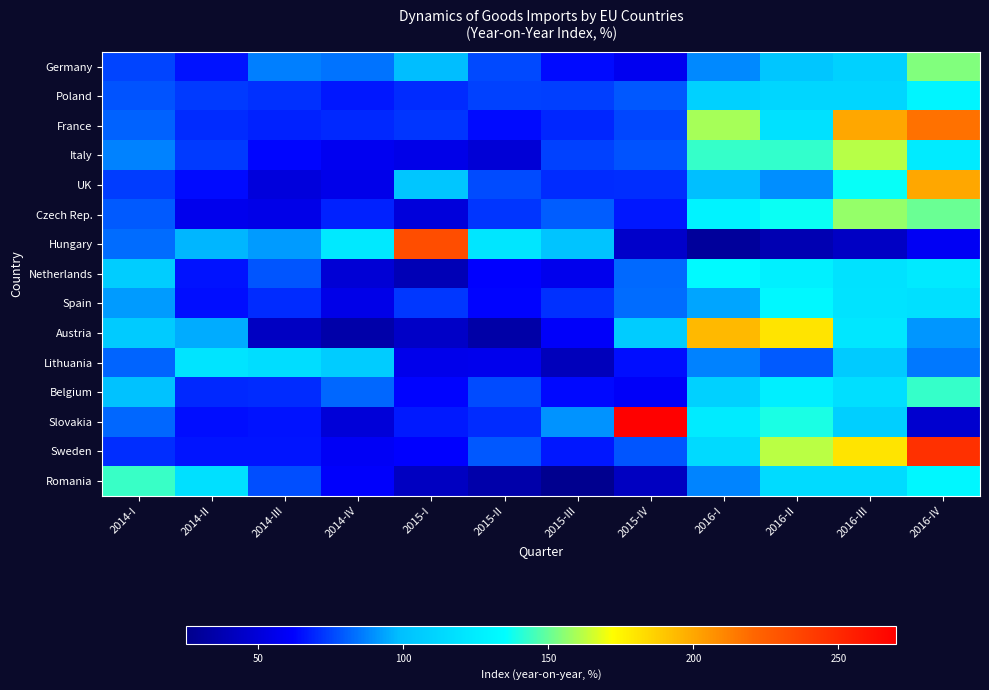

Count the number of data series in this chart.

15